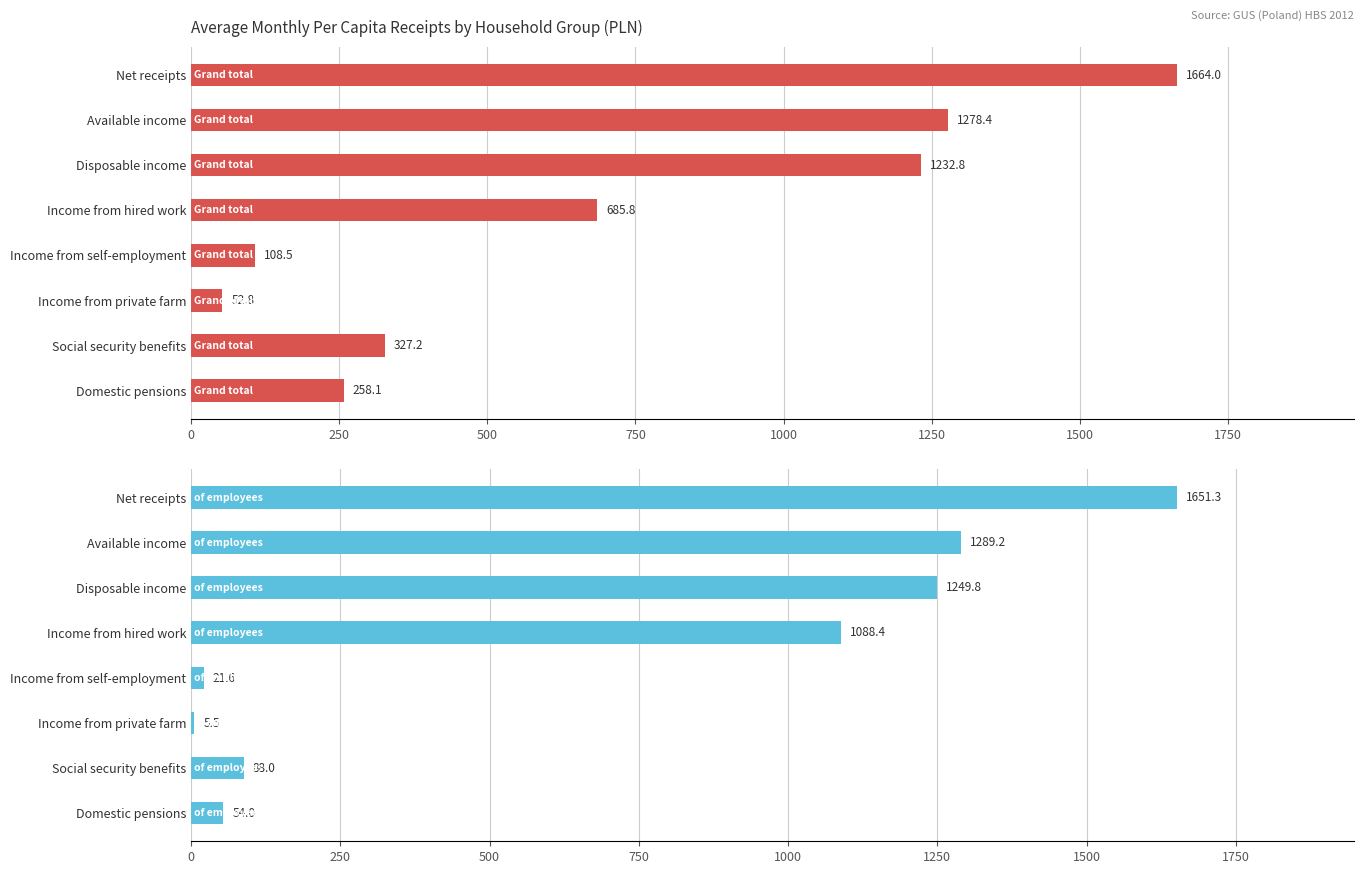

Rank the series at Social security benefits from lowest to highest value.

of employees, Grand total